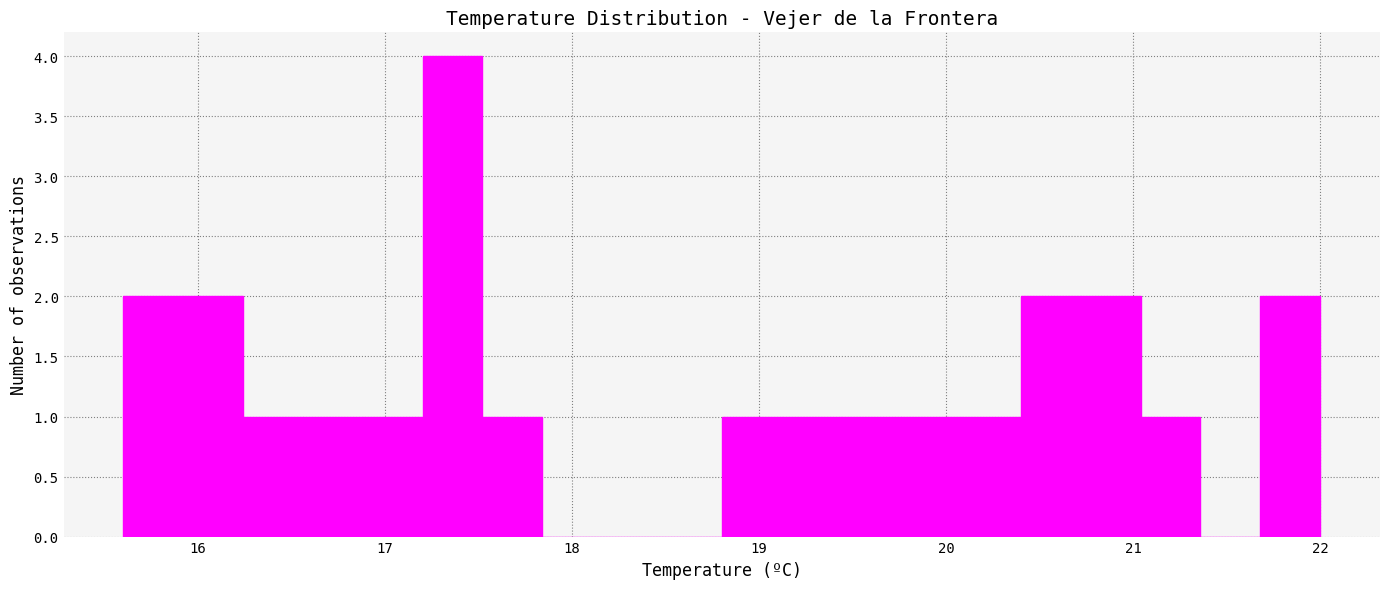

Read against the x-axis, roughly where is the centre of the tallest bar?

17.4